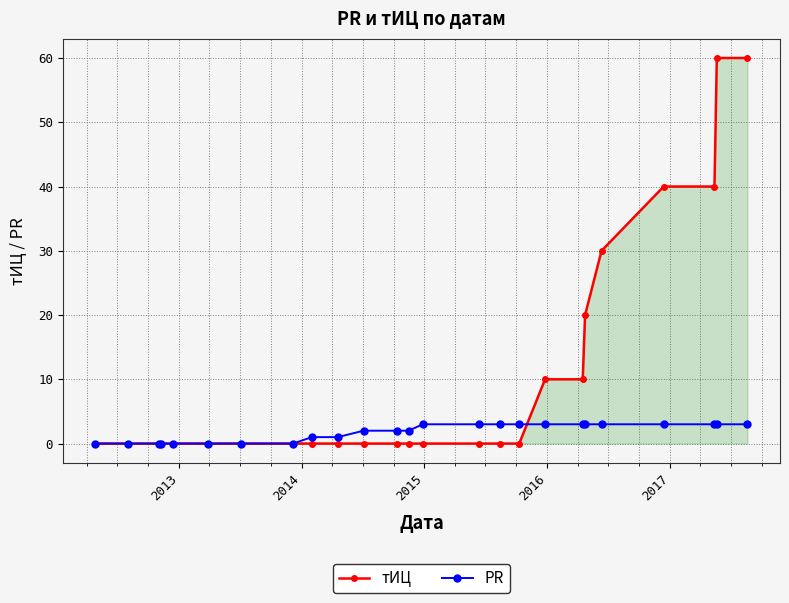

Which series has the largest total across all categories?

тИЦ